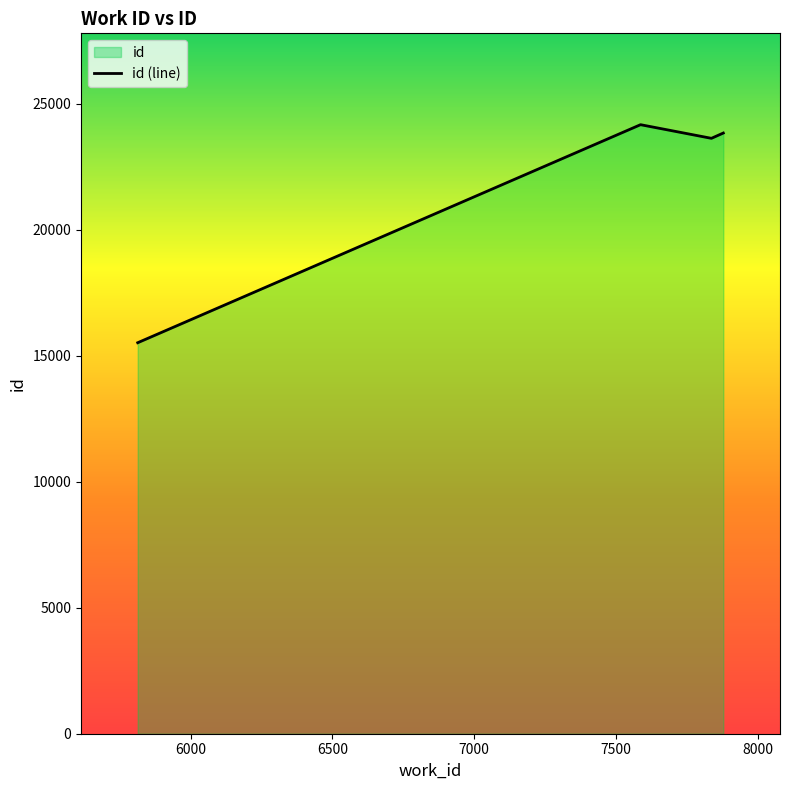

What is the maximum value shown in the chart?

24168